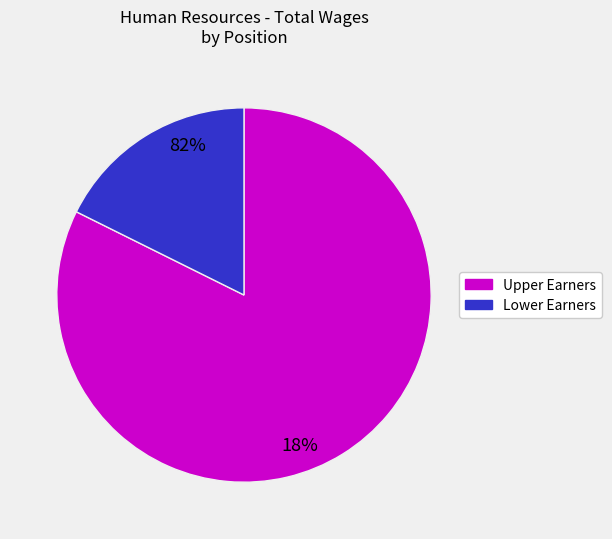

Count the number of slices in the pie.

2